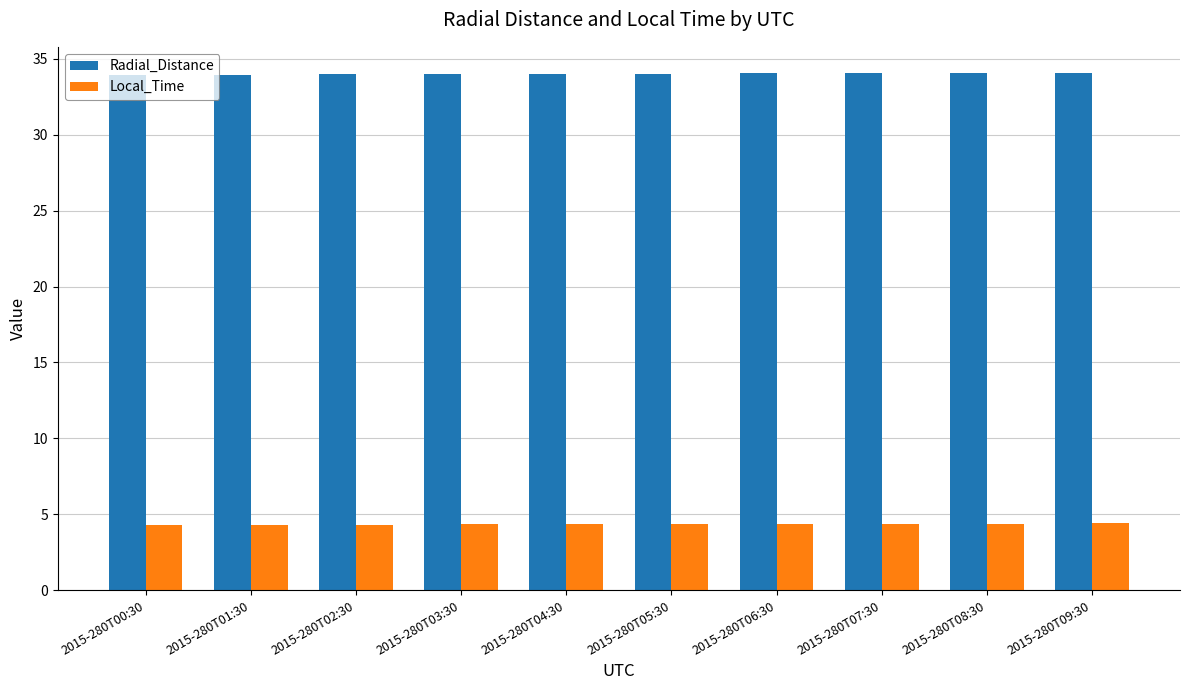

What is the spread (max minus min) of values at 2015-280T09:30?

29.7